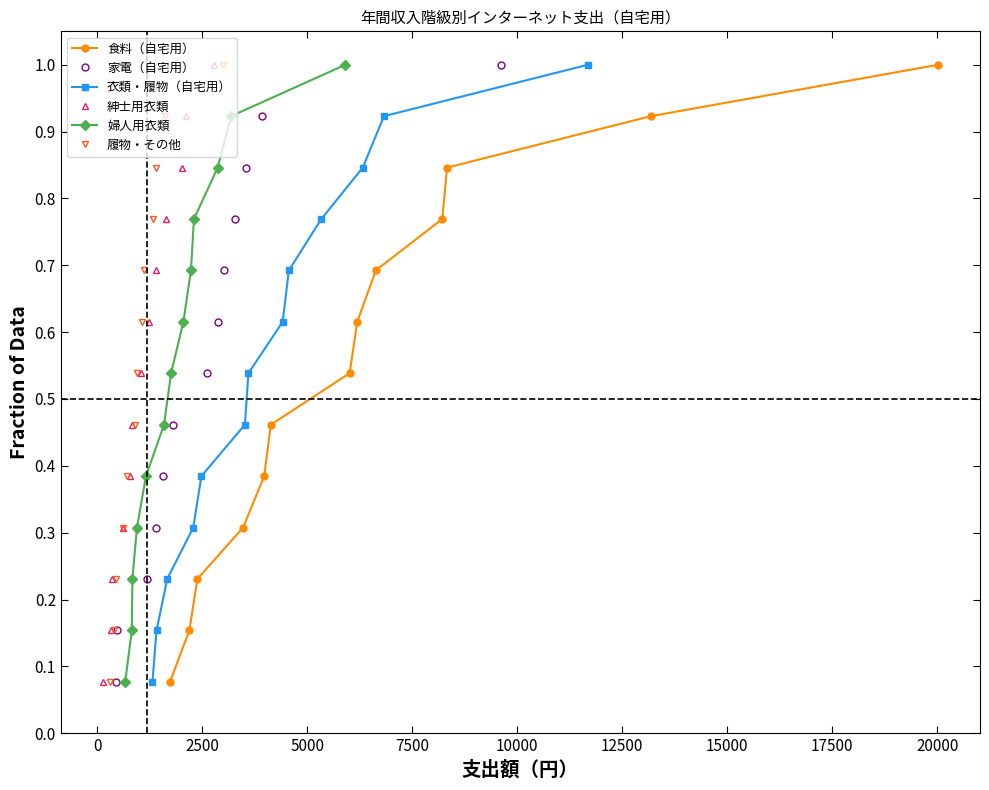

True or false: 食料（自宅用） has more than 1 interior local peaks.

False